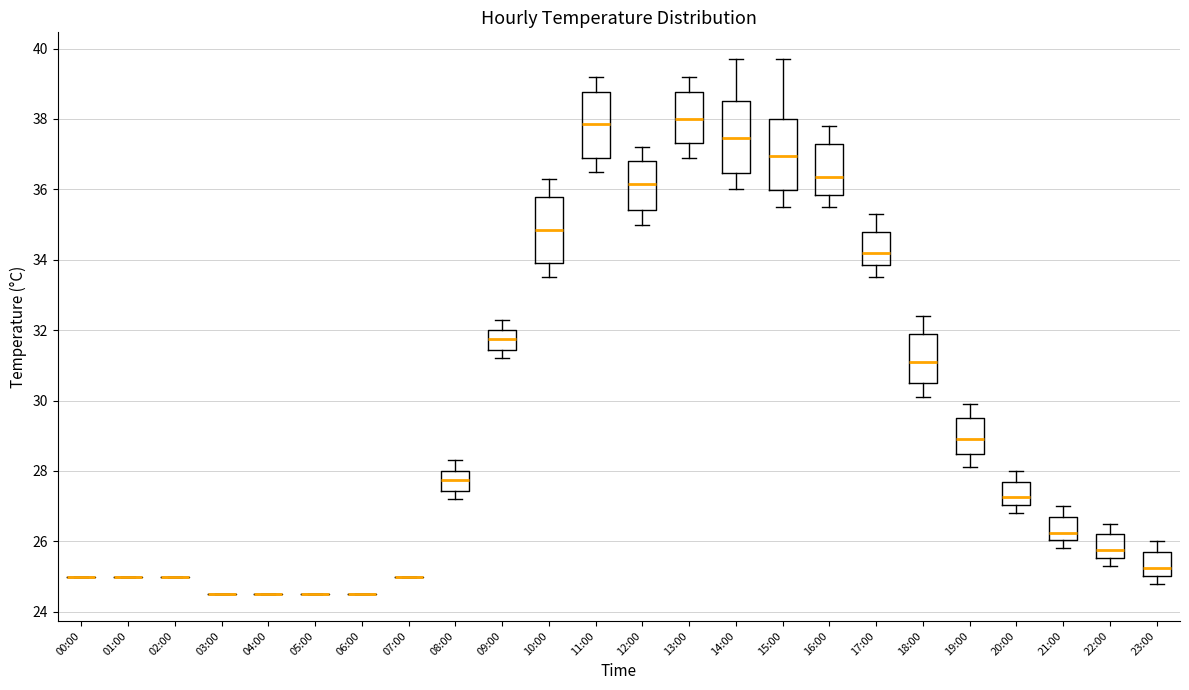

Where is the lower edge of the box for 13:00 on the y-axis? The values are not printed on the chart, so give them approximately, as read against the axis.

37.4